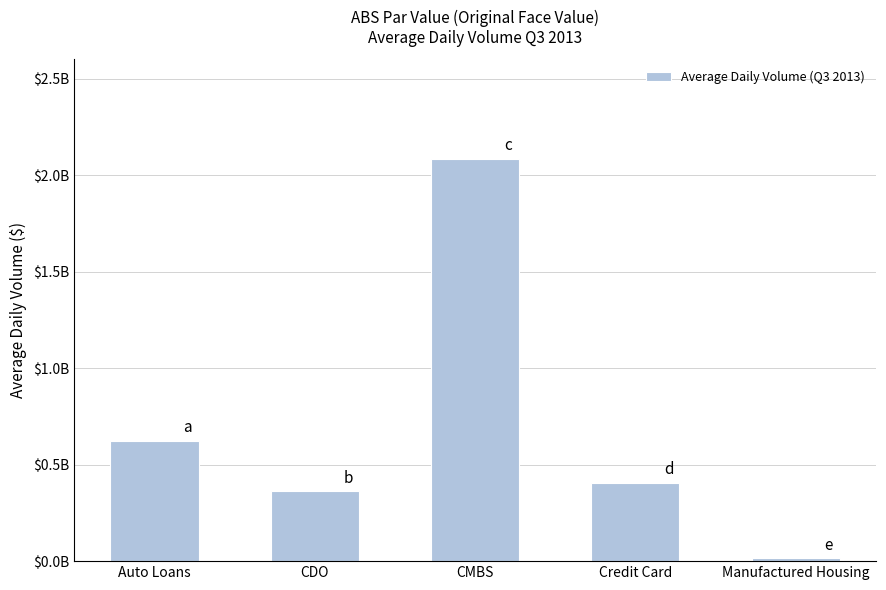

Reading left to right, extract all data points from this chart.

Auto Loans=622183185.0	CDO=361429951.4	CMBS=2084813379.0	Credit Card=403528446.3	Manufactured Housing=14014784.2